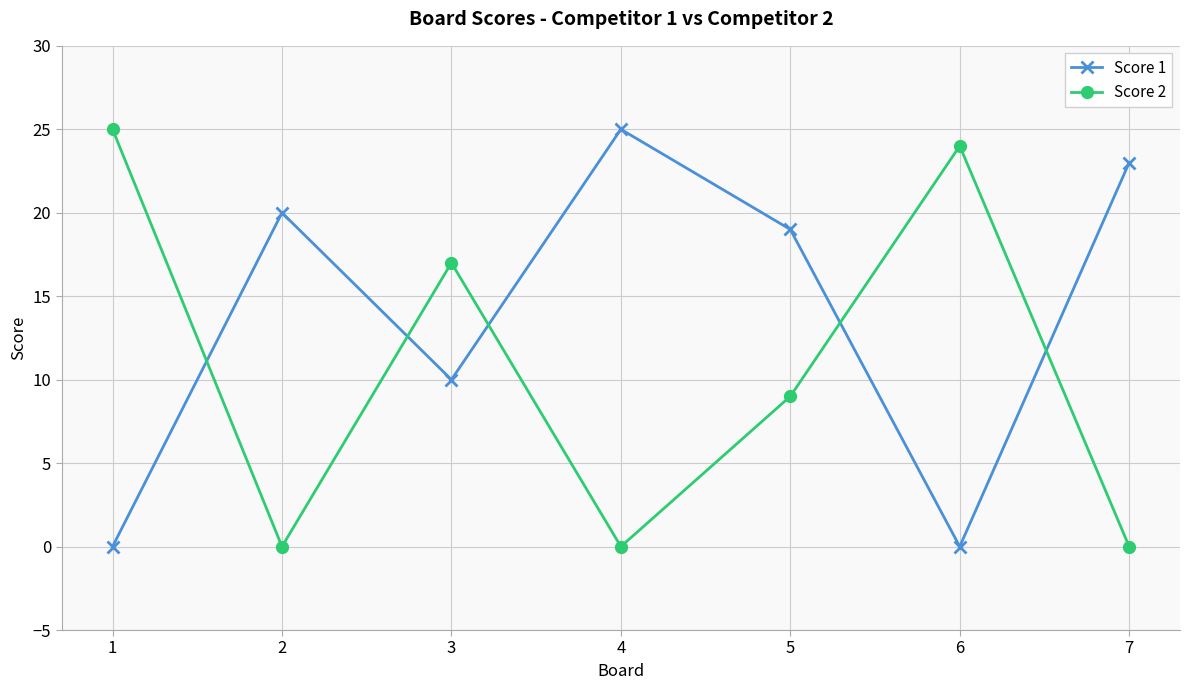

Reading right to left, what are all the values shown in this chart?

Score 1: 23	0	19	25	10	20	0
Score 2: 0	24	9	0	17	0	25